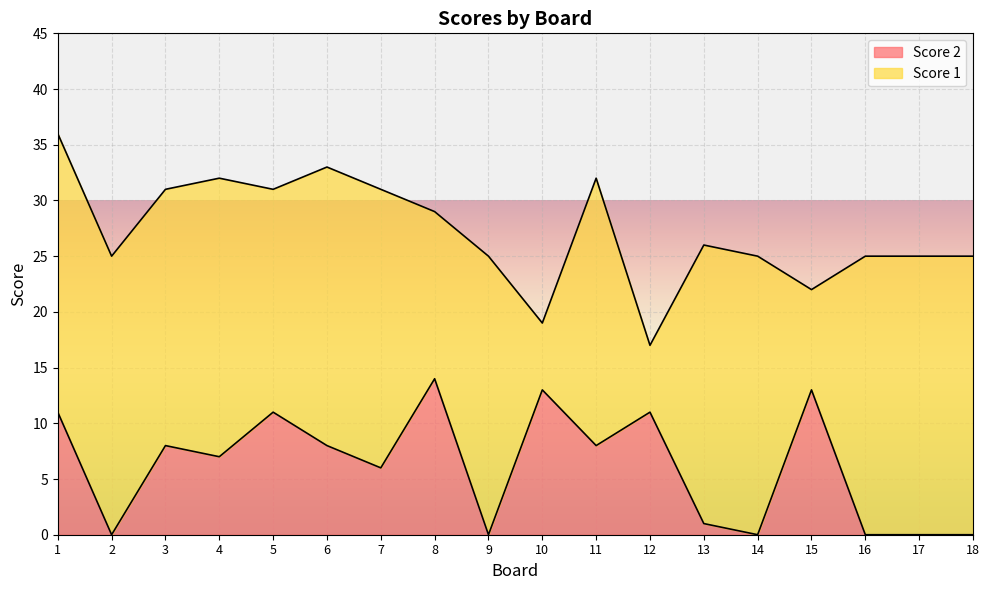

At which label is the value closest to 7?

4